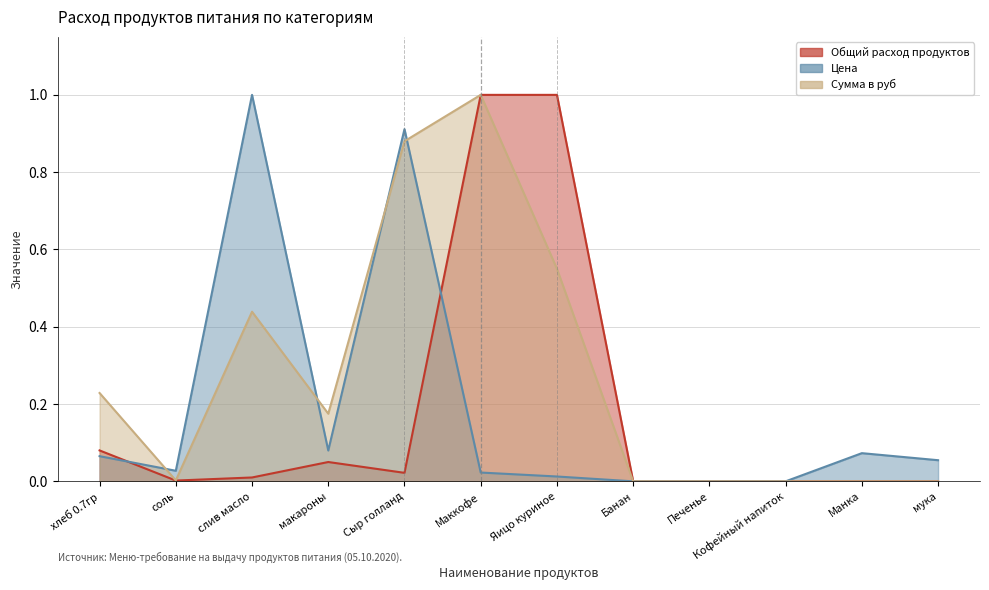

Which series has the largest total across all categories?

Сумма в руб